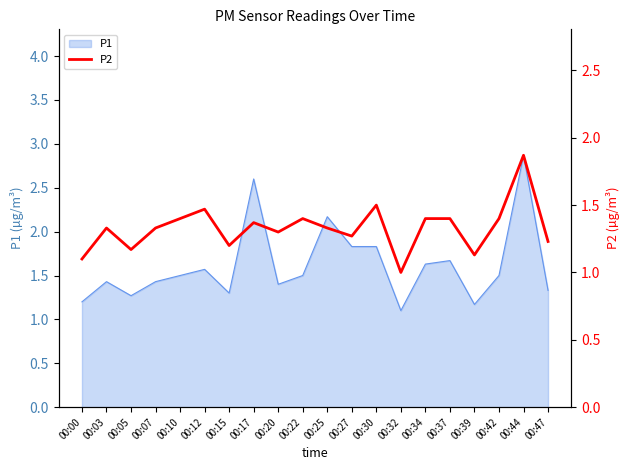

True or false: there are more than 0 points higher than both neighbors.

True